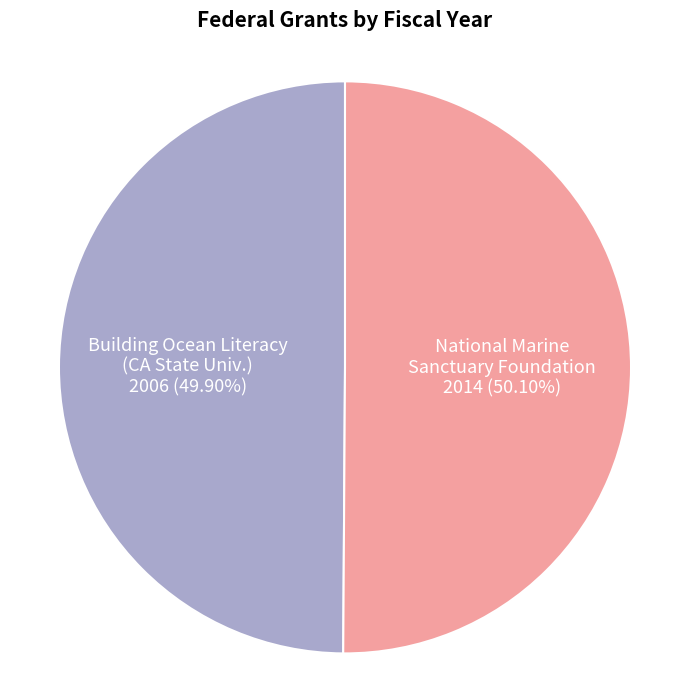

Is there any slice that represents more than half of the pie?

Yes